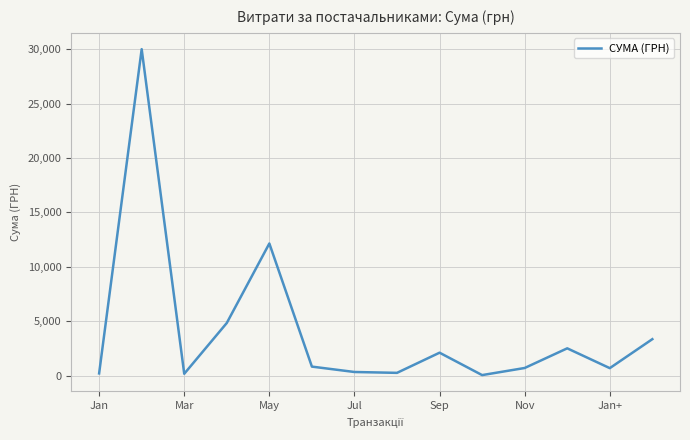

What is the greatest value displayed?

30016.8